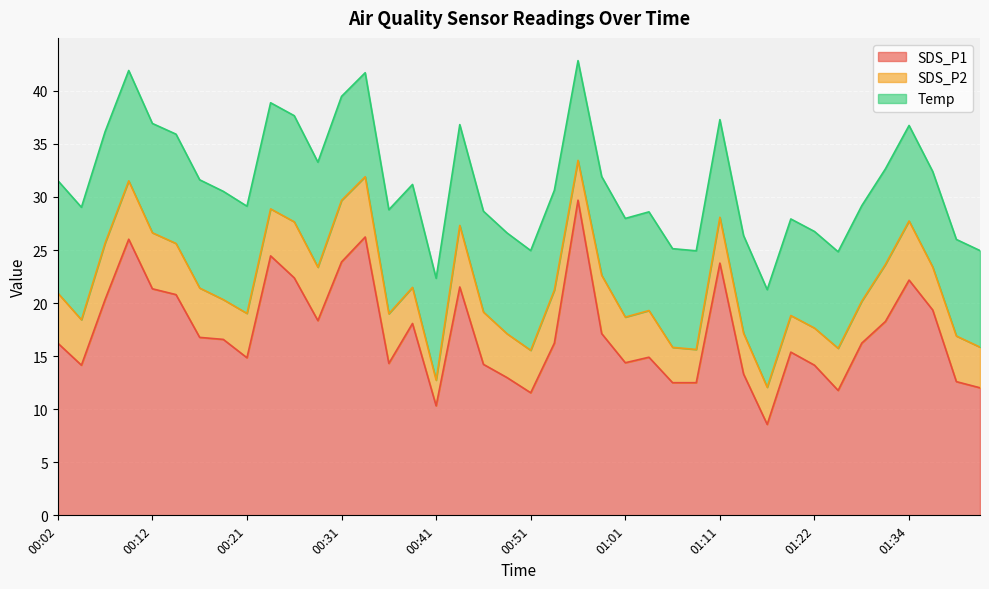

What is the difference between the maximum and second lowest values in the SDS_P1 series?

19.4